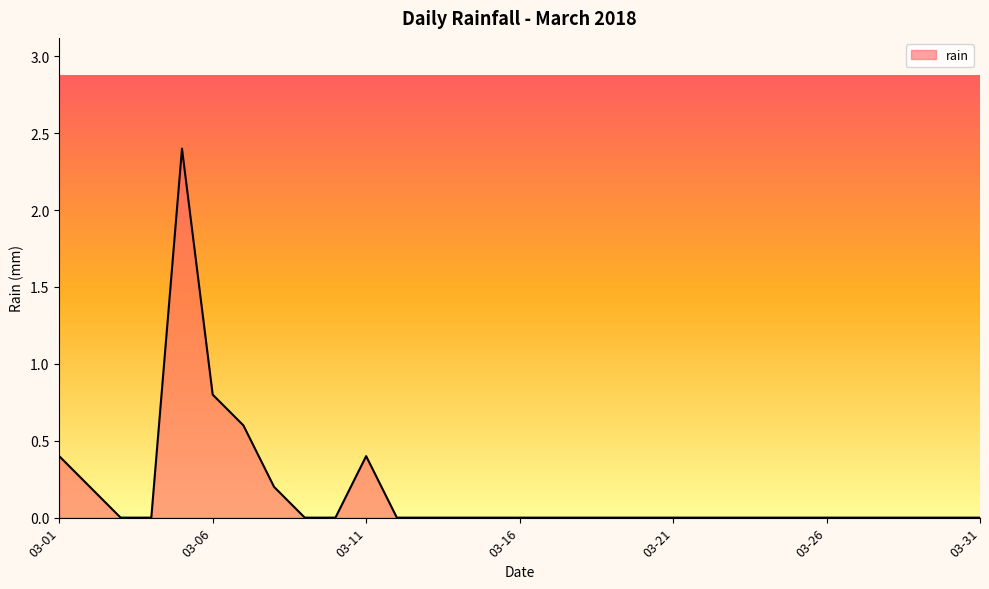

What is the maximum value shown in the chart?

2.4